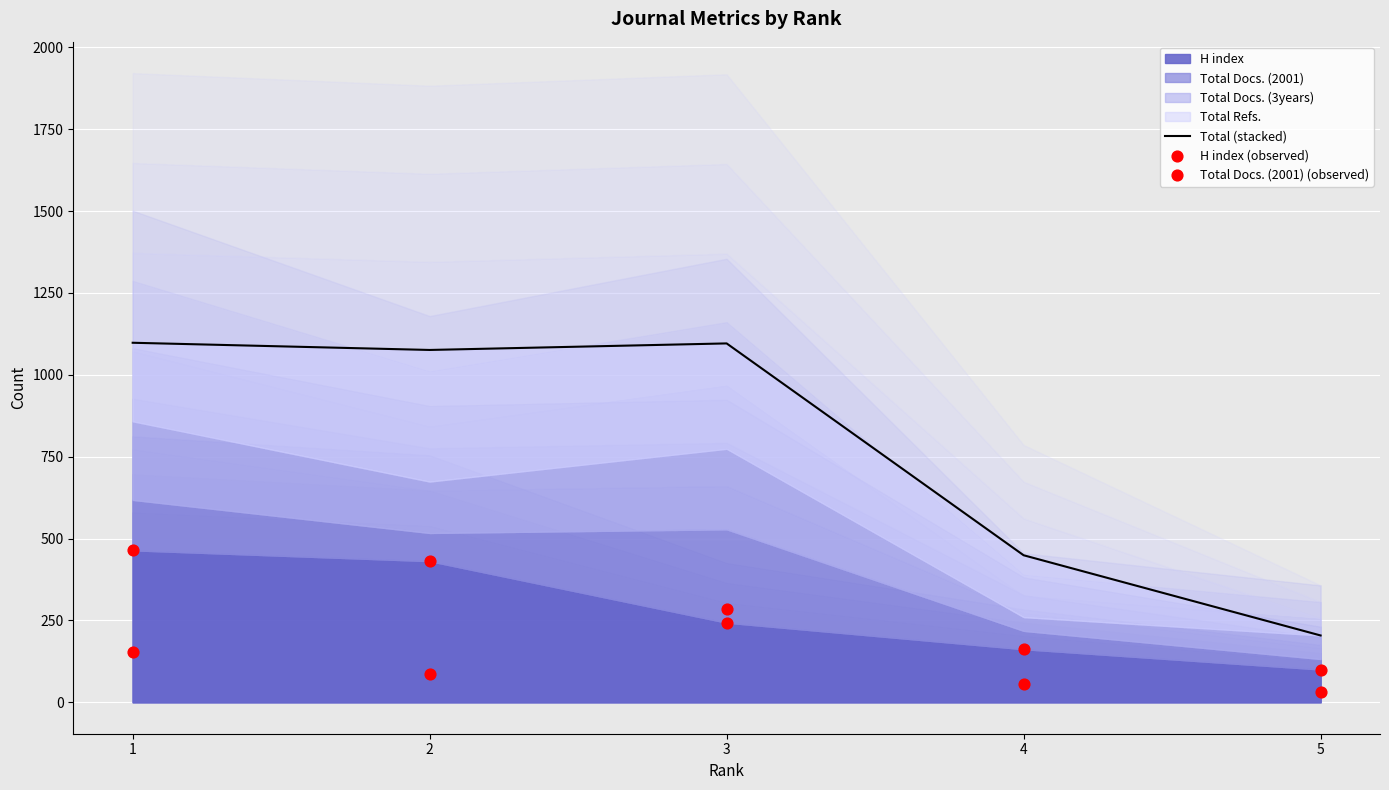

Which series reaches the minimum Y coordinate?

Total Docs. (2001) (observed)